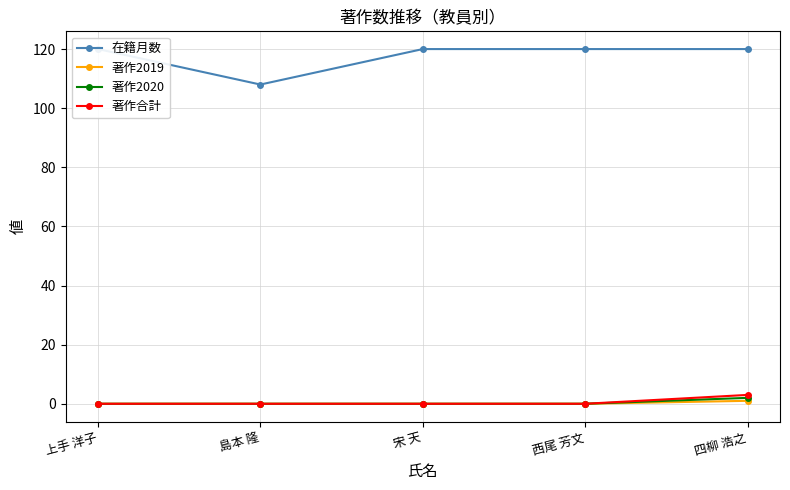

Does the chart have visible grid lines?

Yes